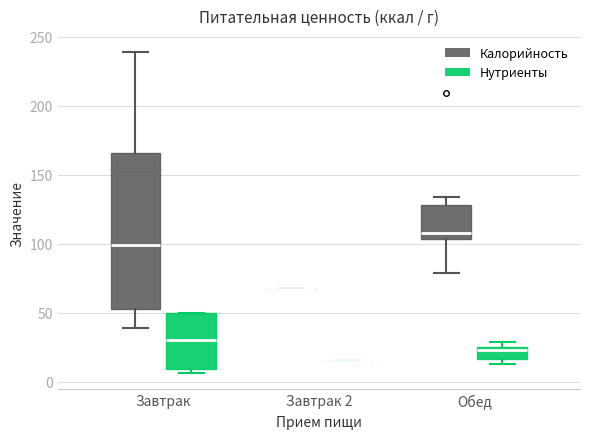

Reading left to right, transcribe this box plot: for each box, give where its median line is, the range the box spans, and where its two whiskers end, as read against the y-axis. The values are not printed on the chart, so give them approximately, as read against the axis.

Завтрак (Калорийность): median 100, box 55 to 165, whiskers 40 to 240
Завтрак (Нутриенты): median 30, box 10 to 50, whiskers 5 to 50
Завтрак 2 (Калорийность): box collapsed to a line at 65, whiskers 65 to 65
Завтрак 2 (Нутриенты): box collapsed to a line at 15, whiskers 15 to 15
Обед (Калорийность): median 110, box 105 to 130, whiskers 80 to 135
Обед (Нутриенты): median 25 (just below the box's upper edge), box 15 to 25, whiskers 15 (just below the box's lower edge) to 30